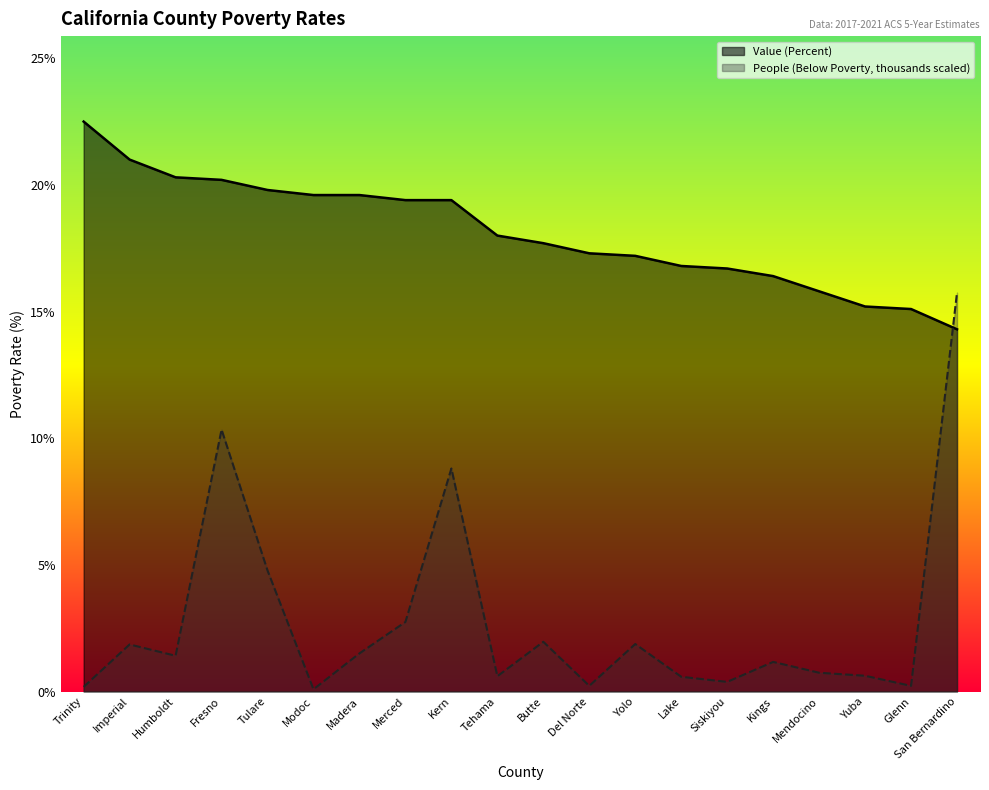

Is the value of Value (Percent) at Fresno greater than the value of People (Below Poverty - thousands) at Del Norte?

Yes